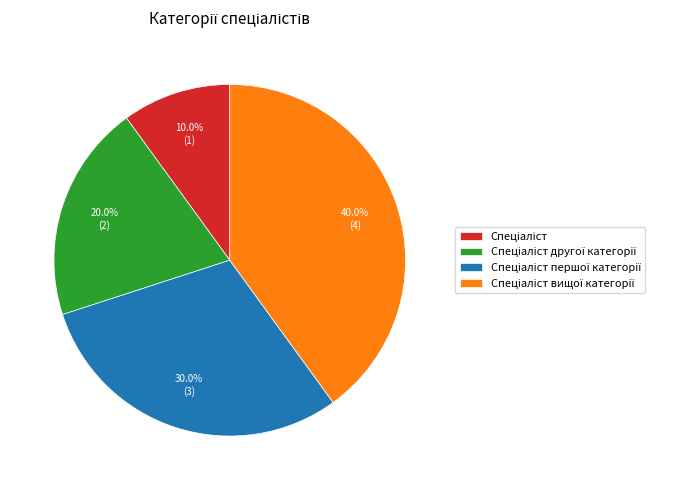

Does any single category account for the majority?

No